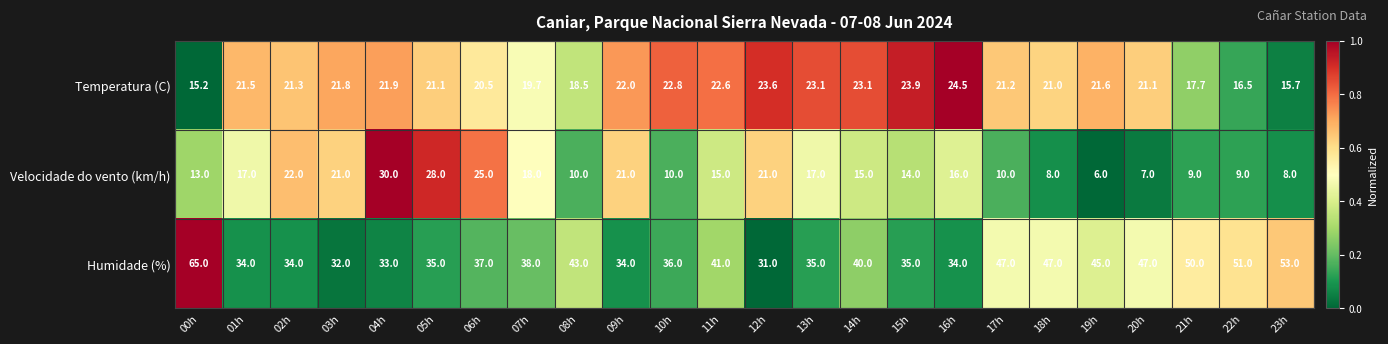

What is the total value across all series at 10h?

68.8